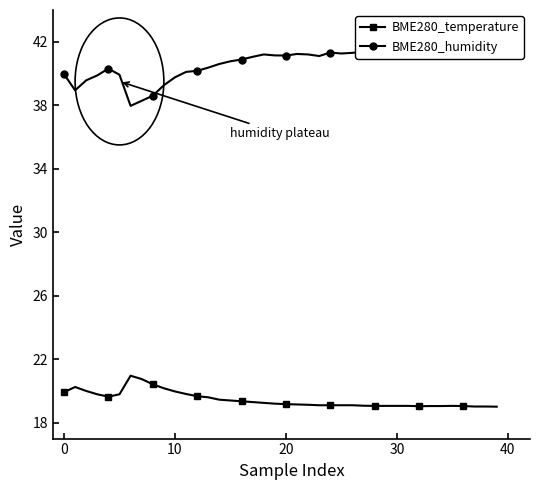

Where does the BME280_humidity series first go above 41?

17